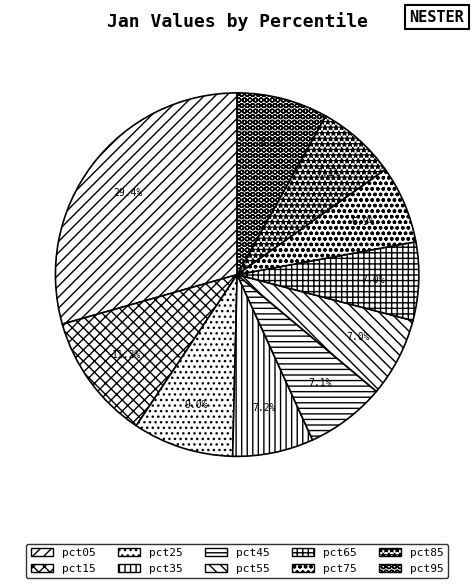

Combined, do pct15 and pct55 account for over 50%?

No